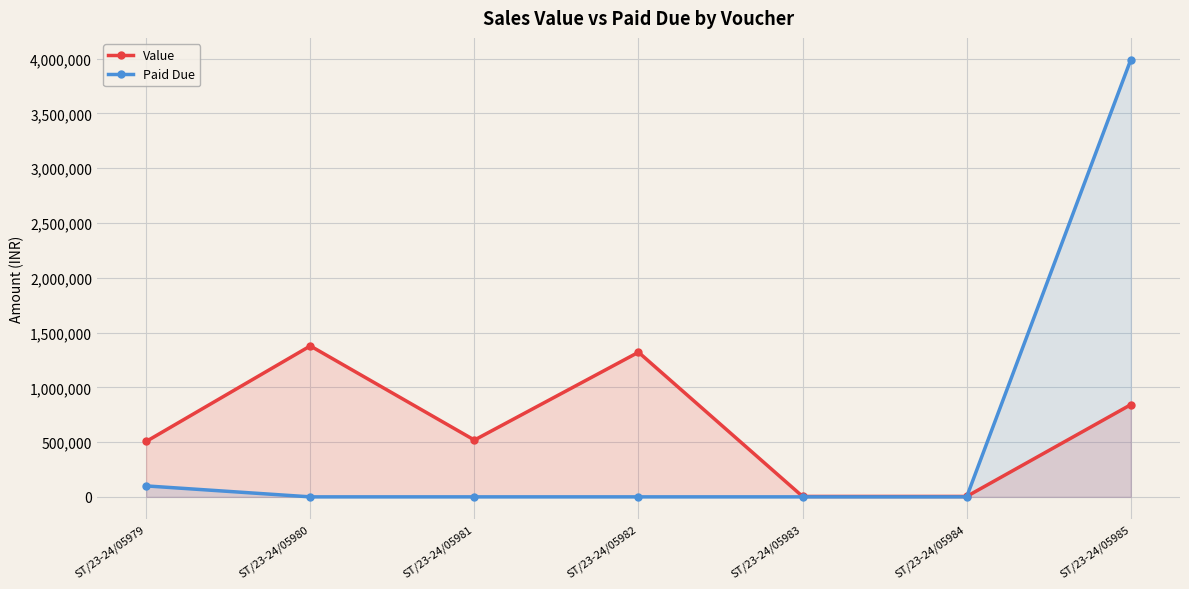

True or false: Value and Paid Due intersect in this chart.

True